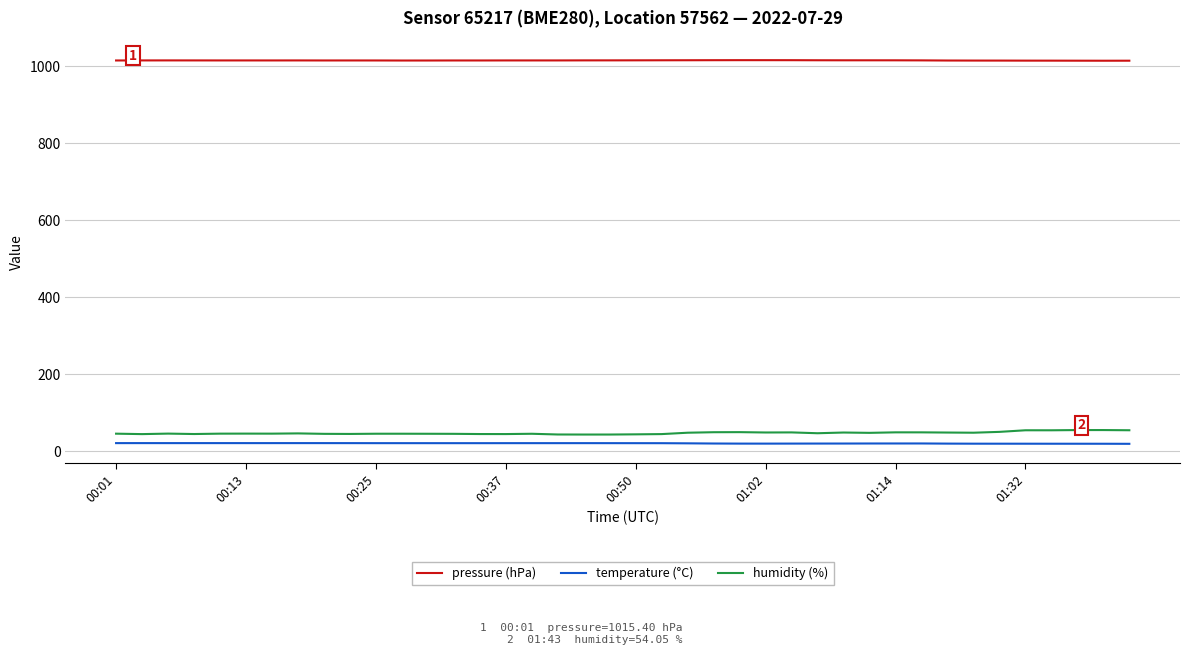

True or false: pressure (hPa) and humidity (%) intersect in this chart.

False